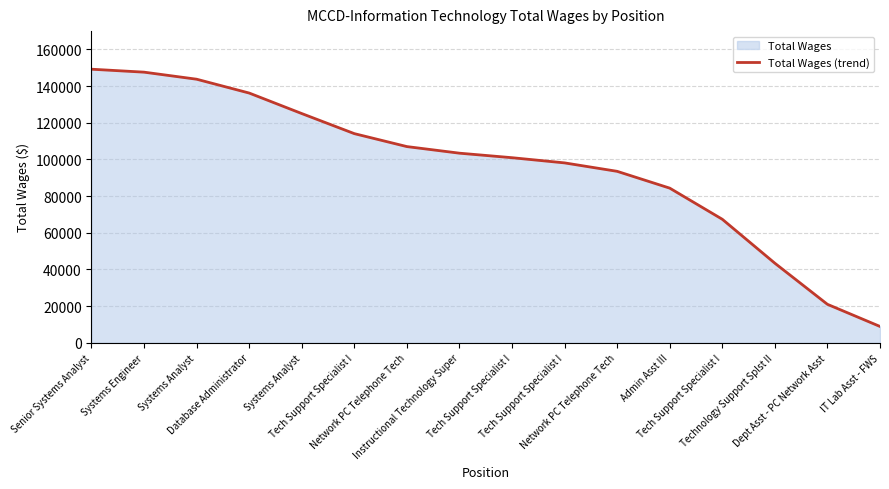

Which has a higher value, Senior Systems Analyst or Database Administrator?

Senior Systems Analyst